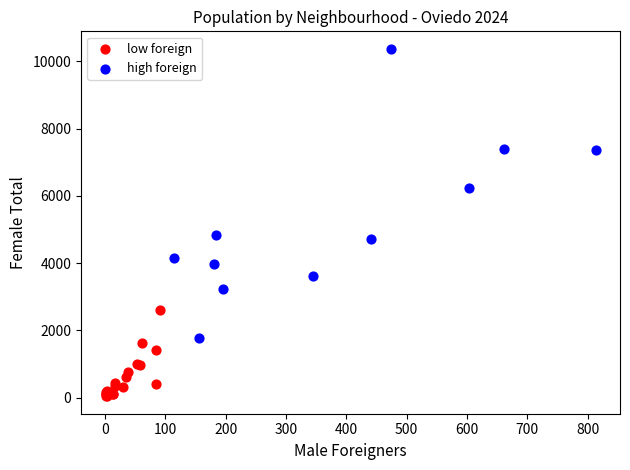

Which series contains the lowest Y value?

low foreign